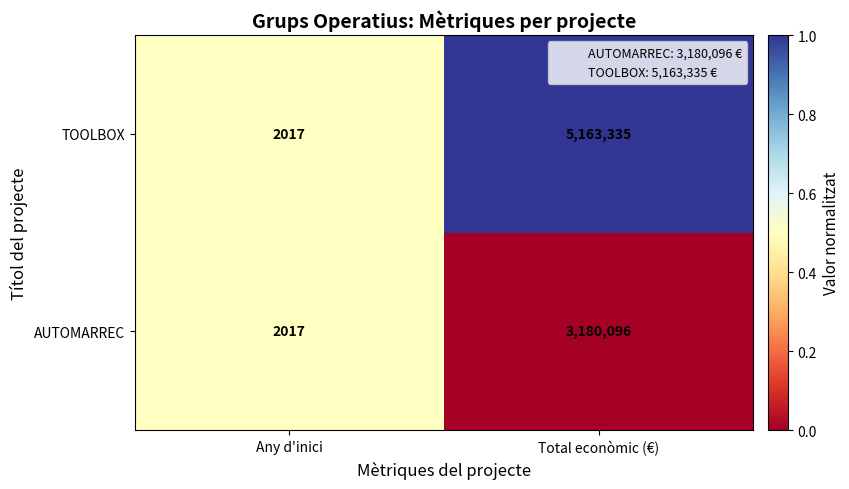

How many values in the TOOLBOX series are below 5163335?

1